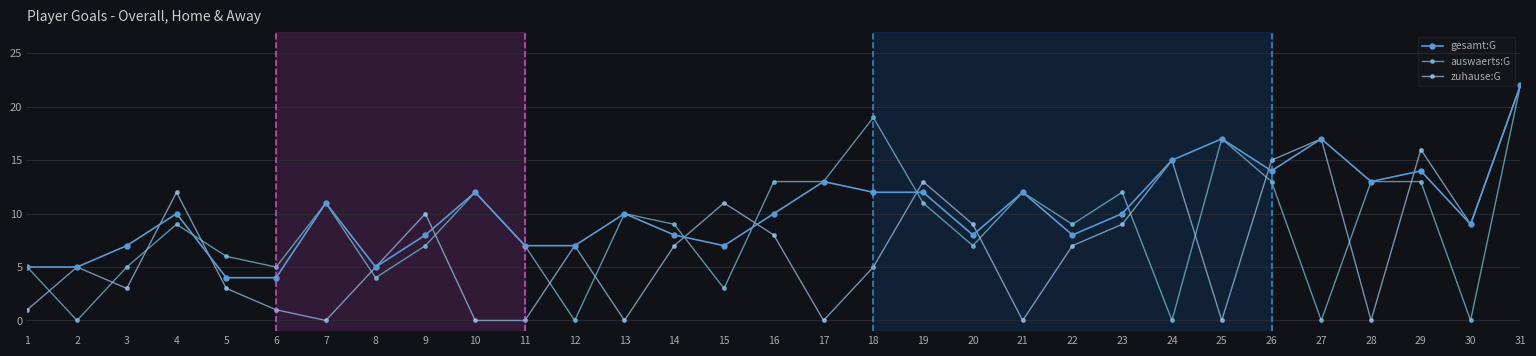

Where does the zuhause:G series first go above 7?

4